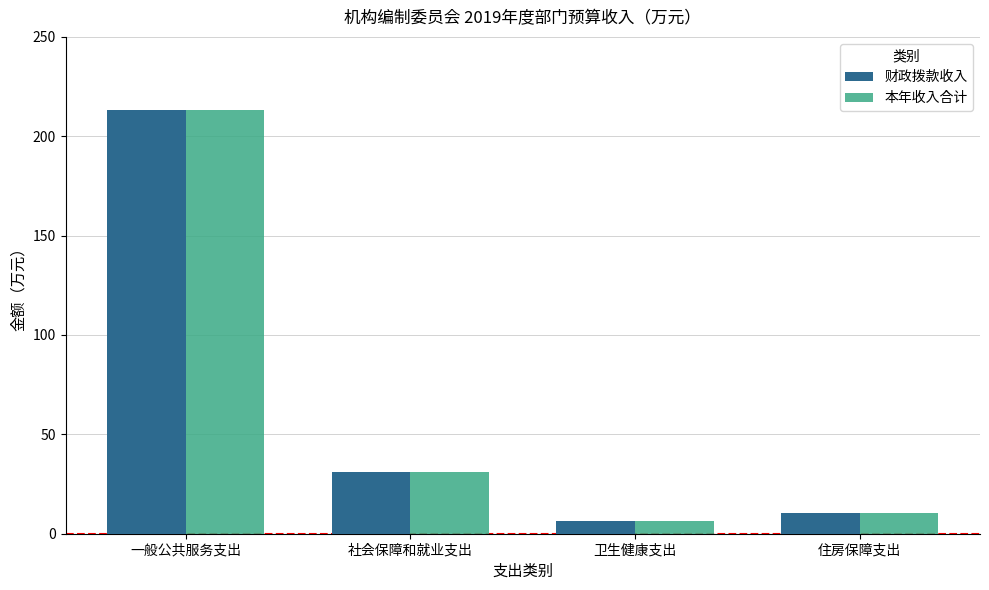

What is the label of the 3rd bar from the left?

卫生健康支出